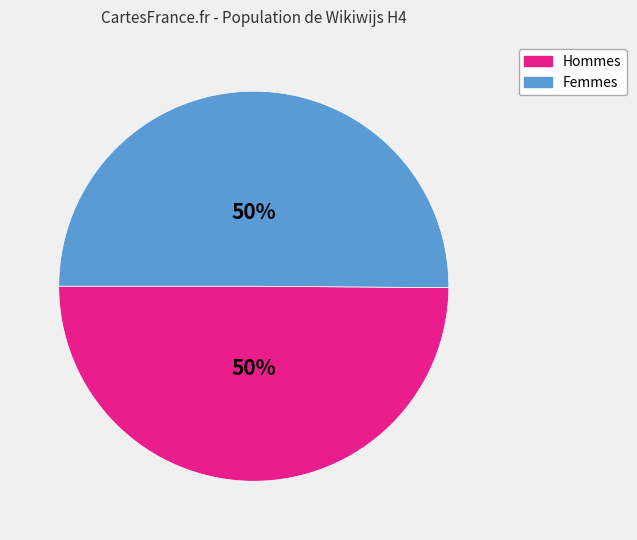

To the nearest percent, what is the average slice percentage?

50%